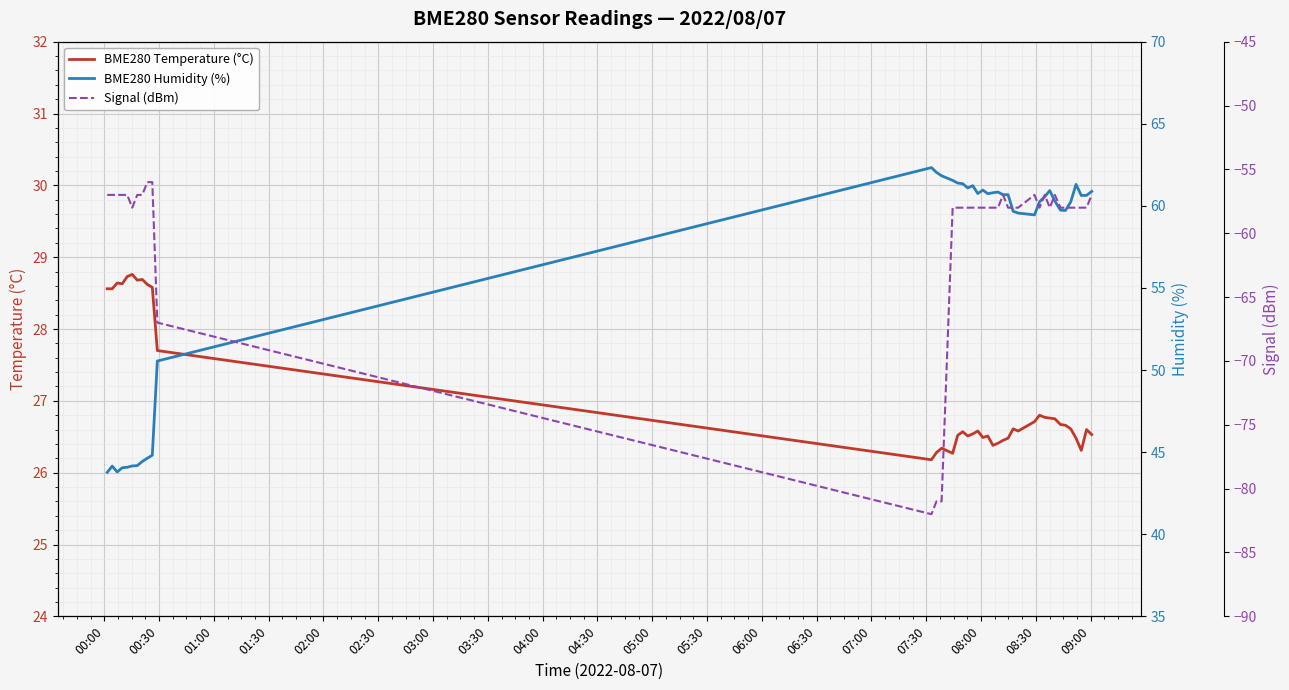

True or false: BME280 Humidity (%) and BME280 Temperature (°C) cross at least once.

False